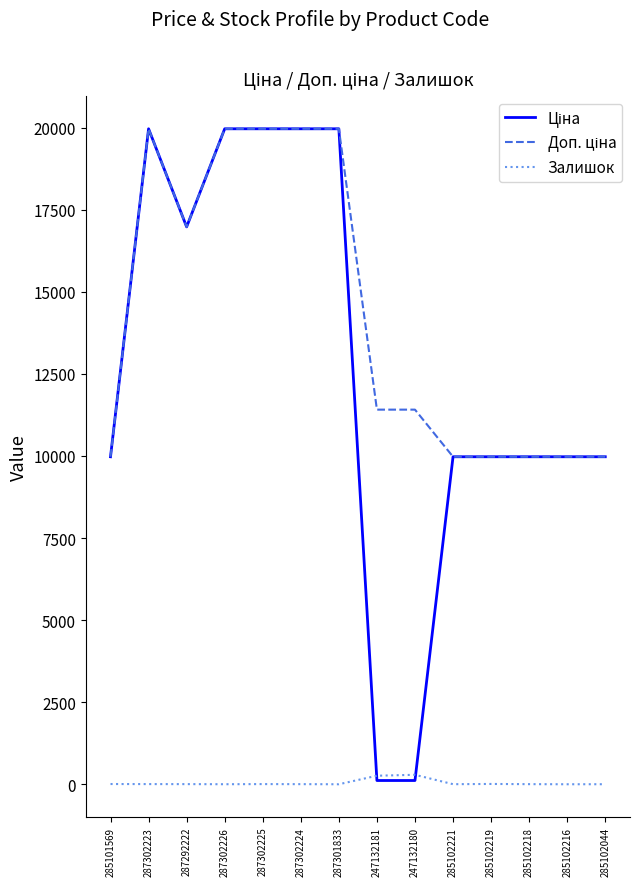

What is the difference between the highest and lowest values at 287301833?

19964.2